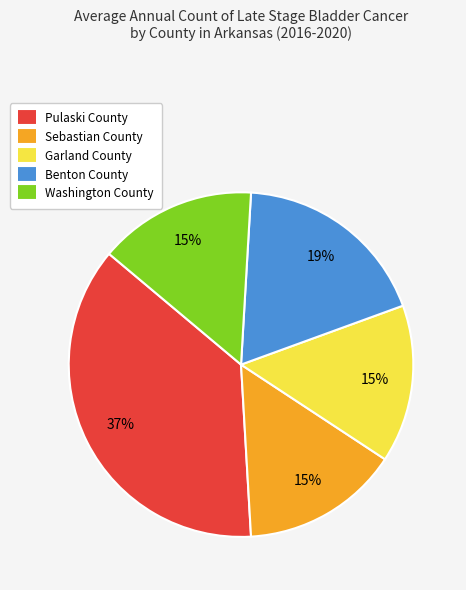

Is the sum of Pulaski County and Washington County greater than half?

Yes